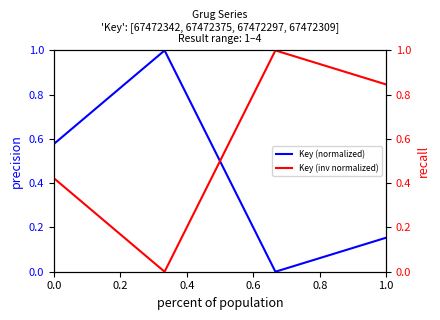

What is the average value of the Key (normalized) series?

0.4